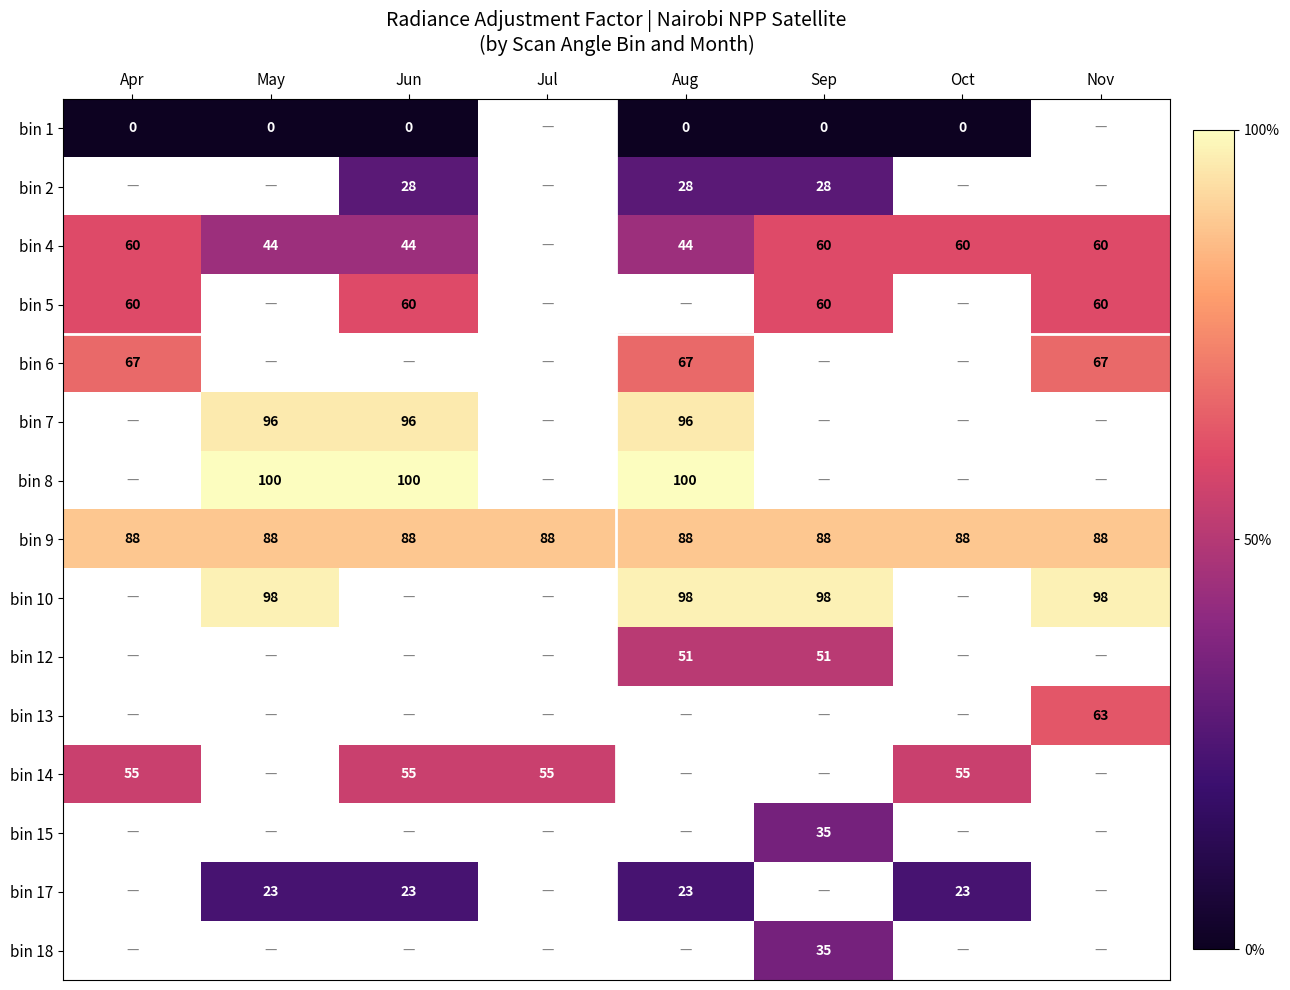

Is it true that bin 10 equals 98 at Sep?

True